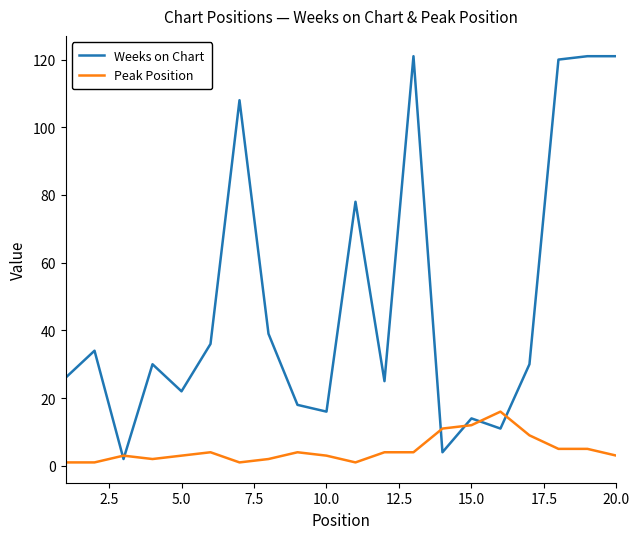

Which series has the largest total across all categories?

Weeks on Chart